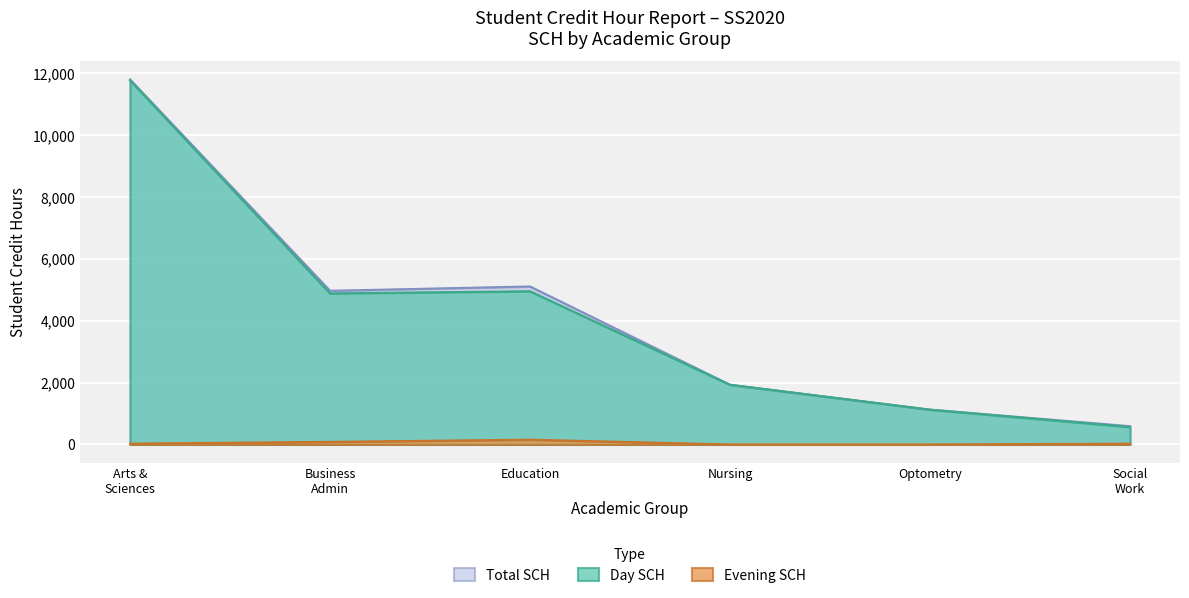

True or false: Total SCH and Evening SCH intersect in this chart.

False